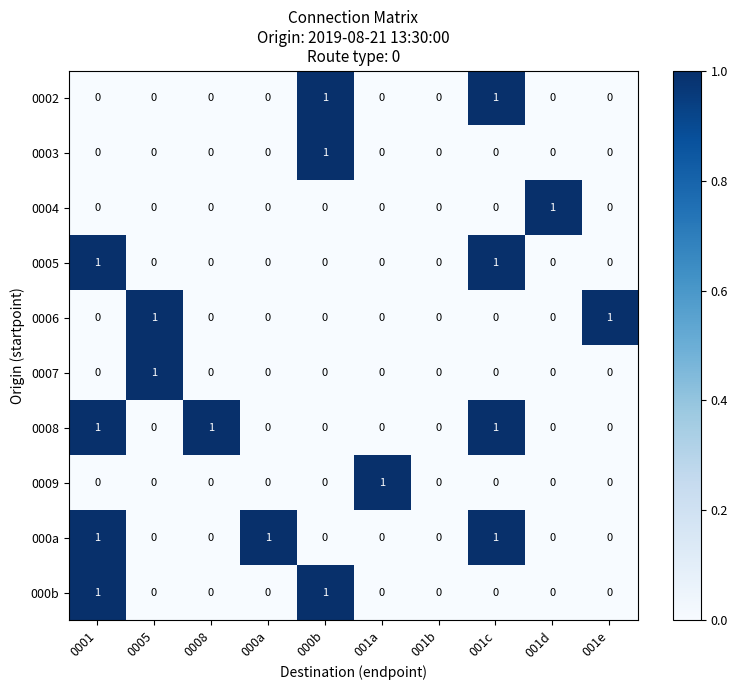

What is the total value across all series at 001a?

1